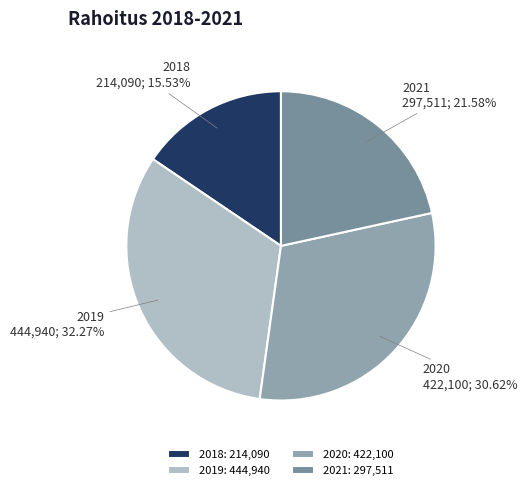

To the nearest percent, what percentage of the pie is 2021?

22%